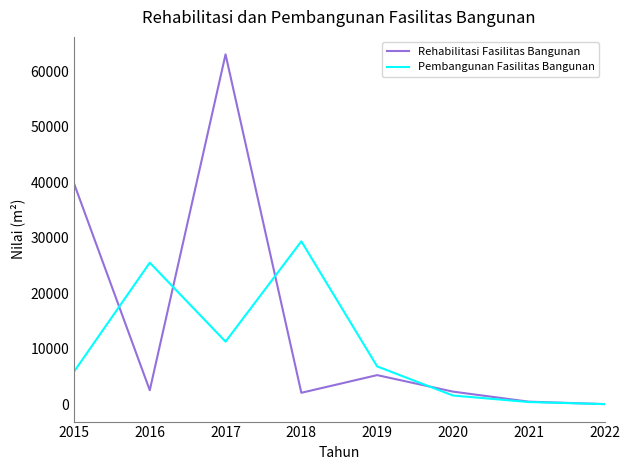

Read the Pembangunan Fasilitas Bangunan value at 2020, to the nearest 50.

1550